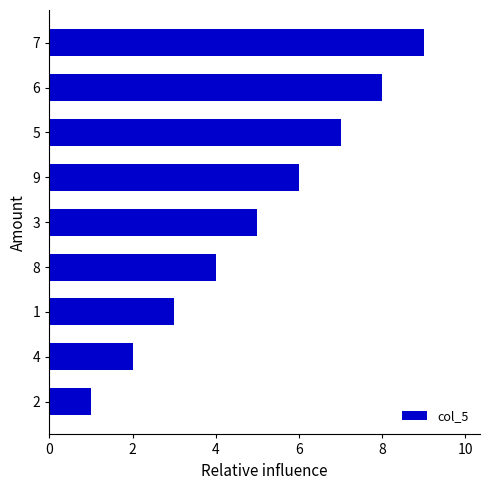

How many bars are there in total?

9